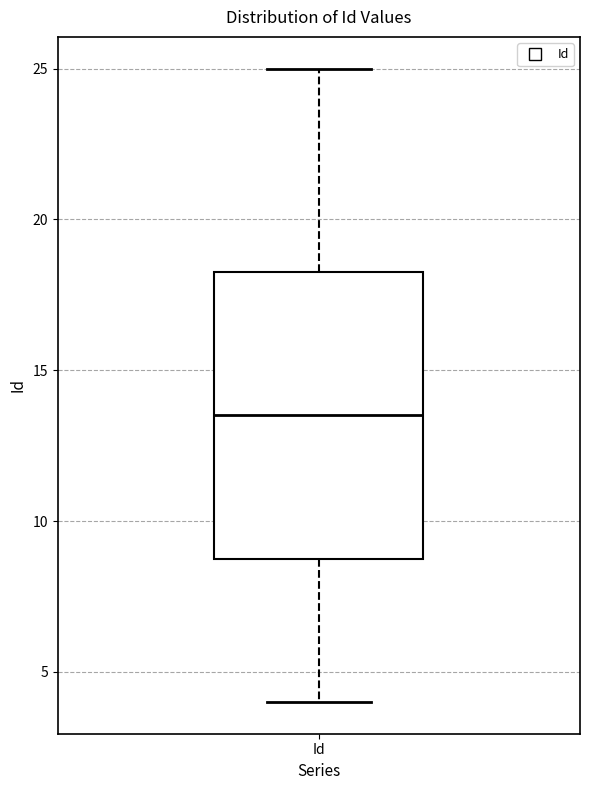

Where does the lower whisker of the box for Id end on the y-axis? The values are not printed on the chart, so give them approximately, as read against the axis.

4.0